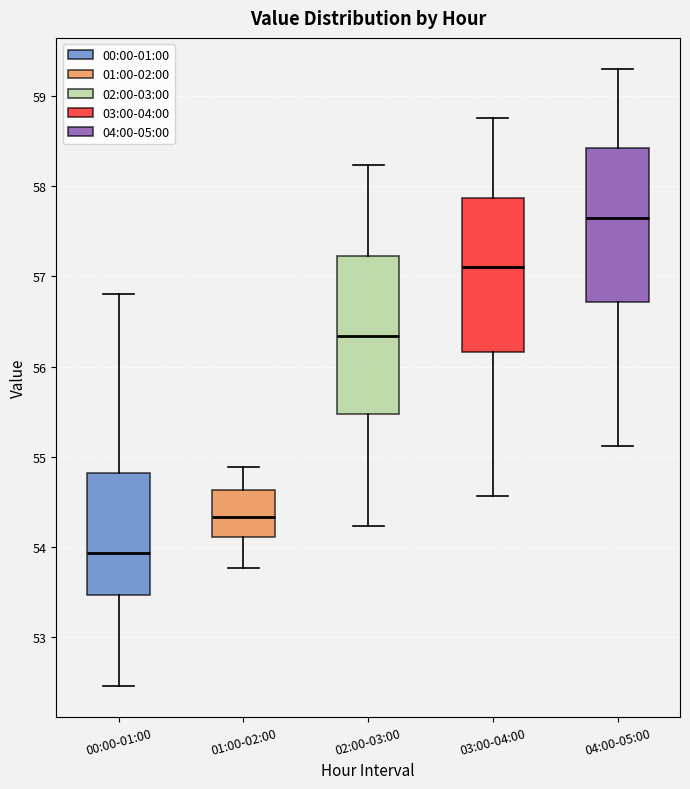

Where does the lower whisker of the box for 00:00-01:00 end on the y-axis? The values are not printed on the chart, so give them approximately, as read against the axis.

52.5